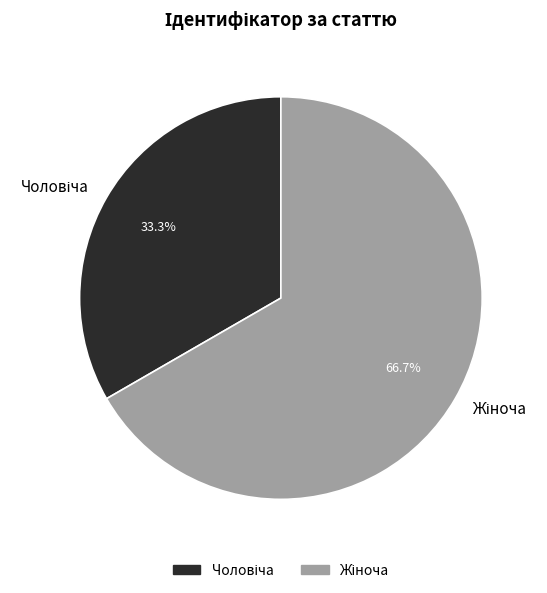

Is there any slice that represents more than half of the pie?

Yes